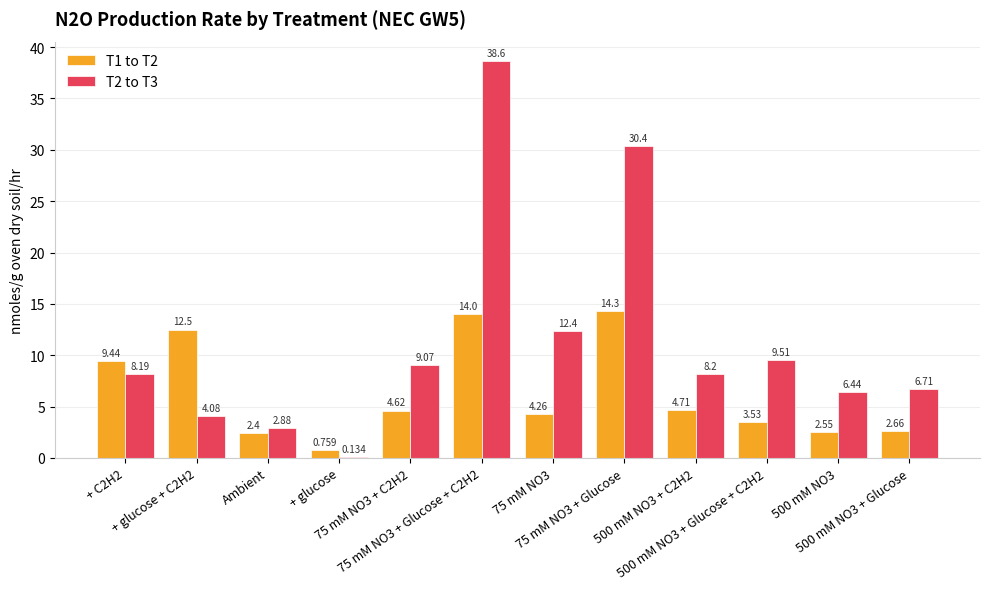

True or false: T2 to T3 has a value of 6.7 at 500 mM NO3 + Glucose.

True